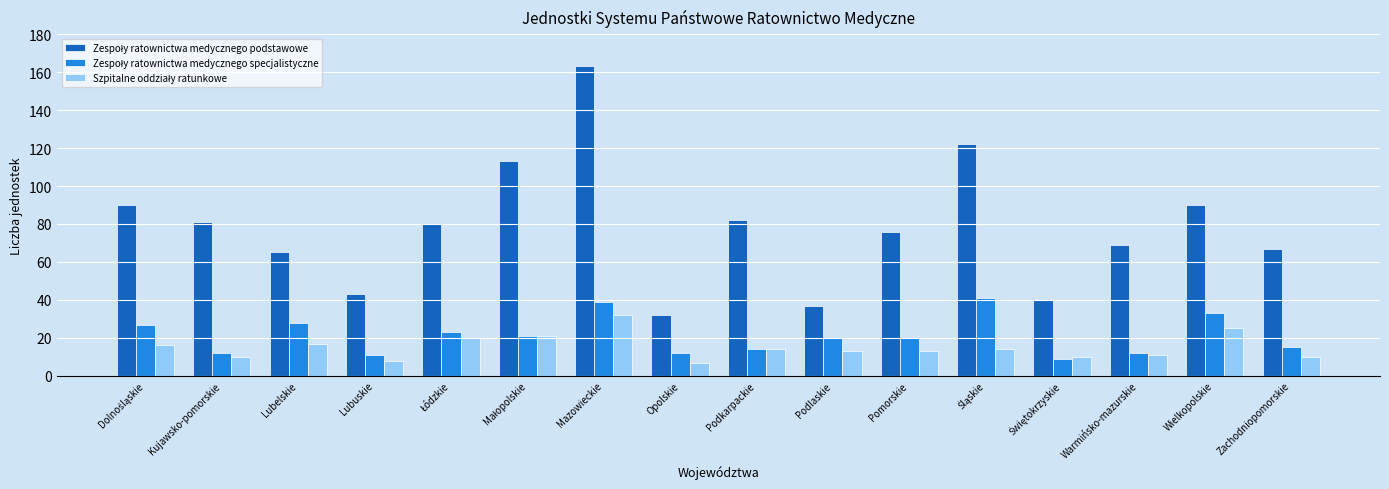

What is the label of the 9th bar from the left?

Podkarpackie